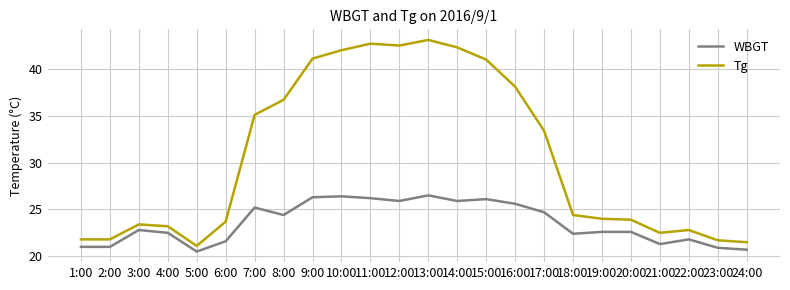

Which series has the widest spread of values?

Tg